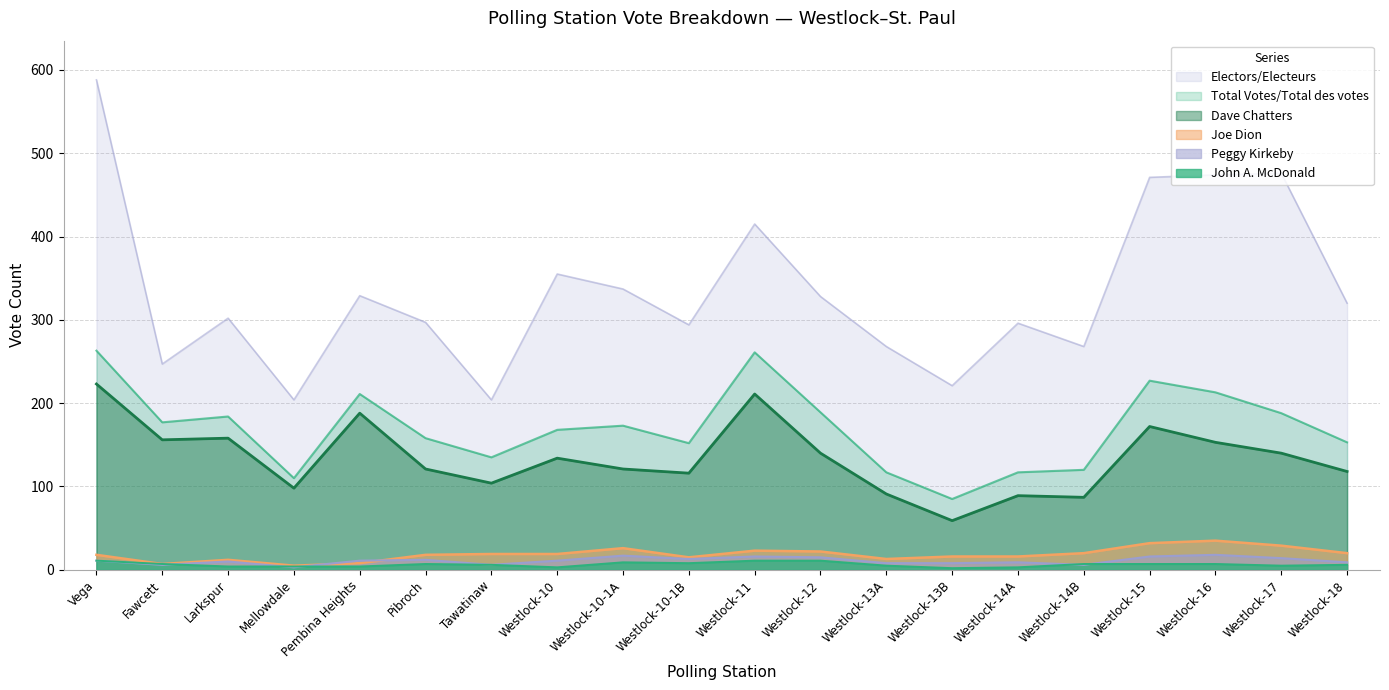

At Westlock-10-1B, list the series in order from smallest to largest.

John A. McDonald, Peggy Kirkeby, Joe Dion, Dave Chatters, Total Votes/Total des votes, Electors/Electeurs